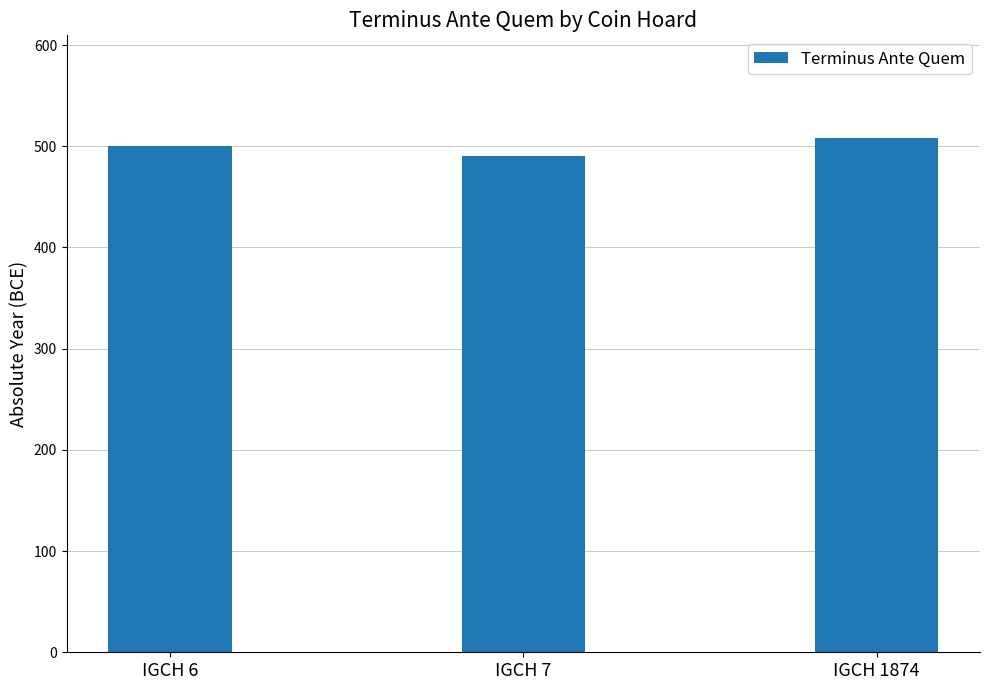

What is the ratio of the value at IGCH 6 to the value at IGCH 1874?

1.0